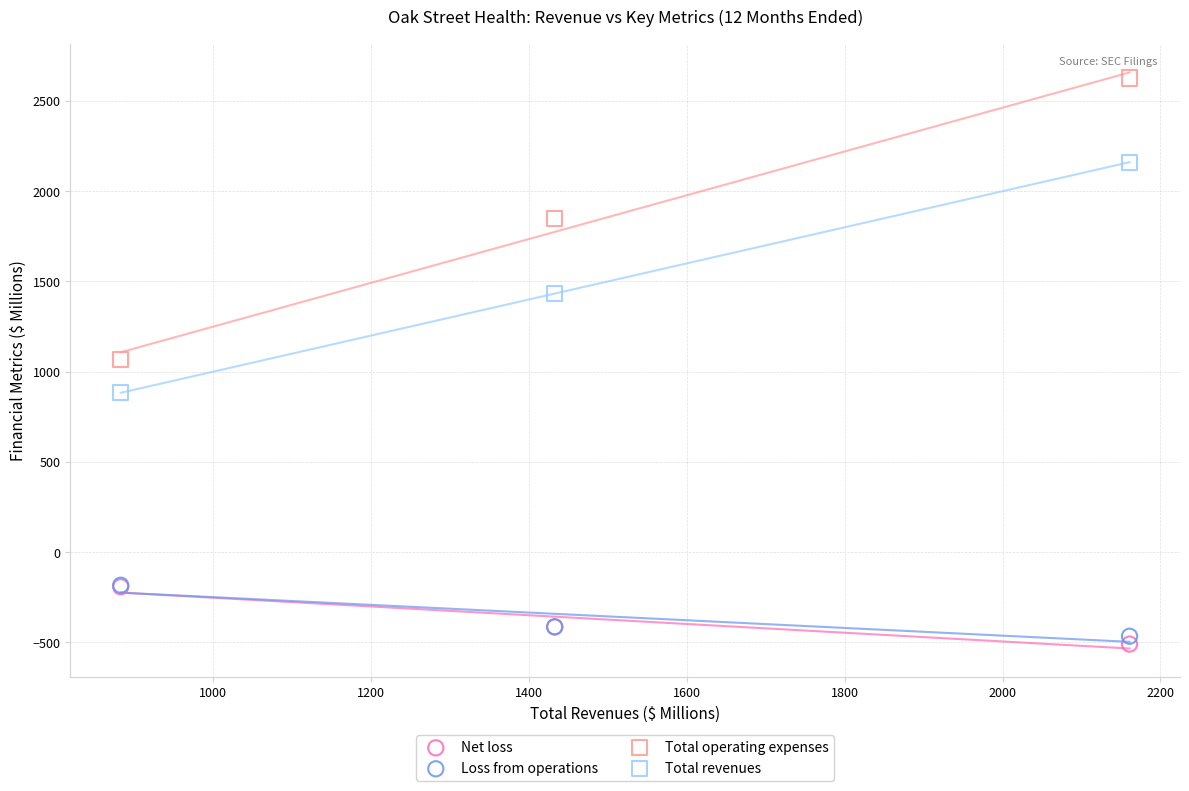

In the Total revenues series, what Y value is closest to 1521?

1432.6